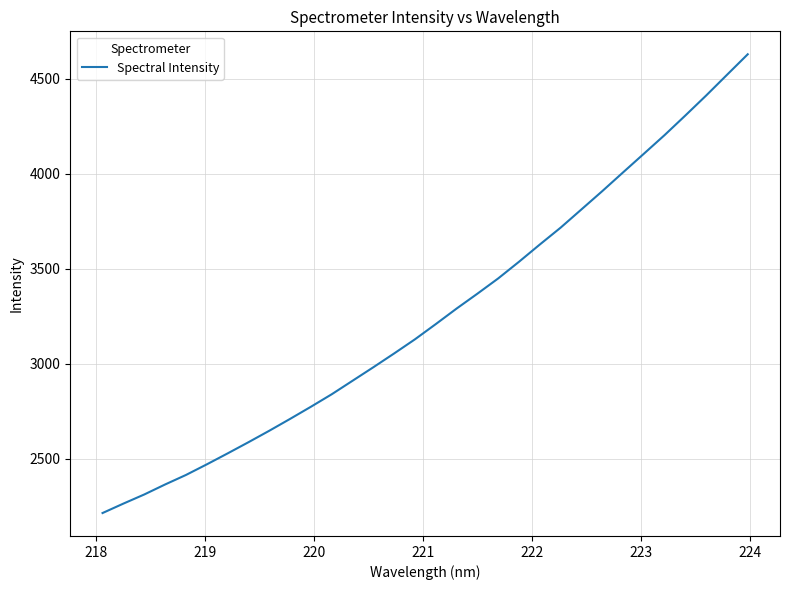

What is the maximum value shown in the chart?

4629.5